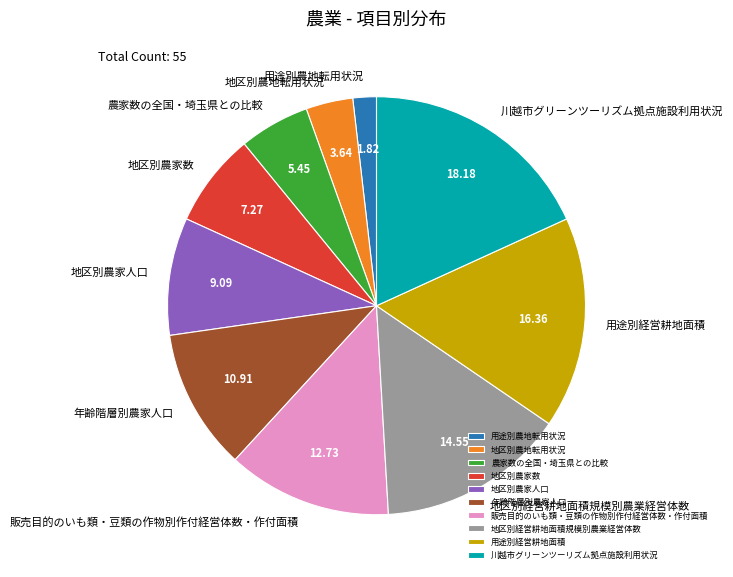

Rank the categories by value from highest to lowest.

川越市グリーンツーリズム拠点施設利用状況, 用途別経営耕地面積, 地区別経営耕地面積規模別農業経営体数, 販売目的のいも類・豆類の作物別作付経営体数・作付面積, 年齢階層別農家人口, 地区別農家人口, 地区別農家数, 農家数の全国・埼玉県との比較, 地区別農地転用状況, 用途別農地転用状況